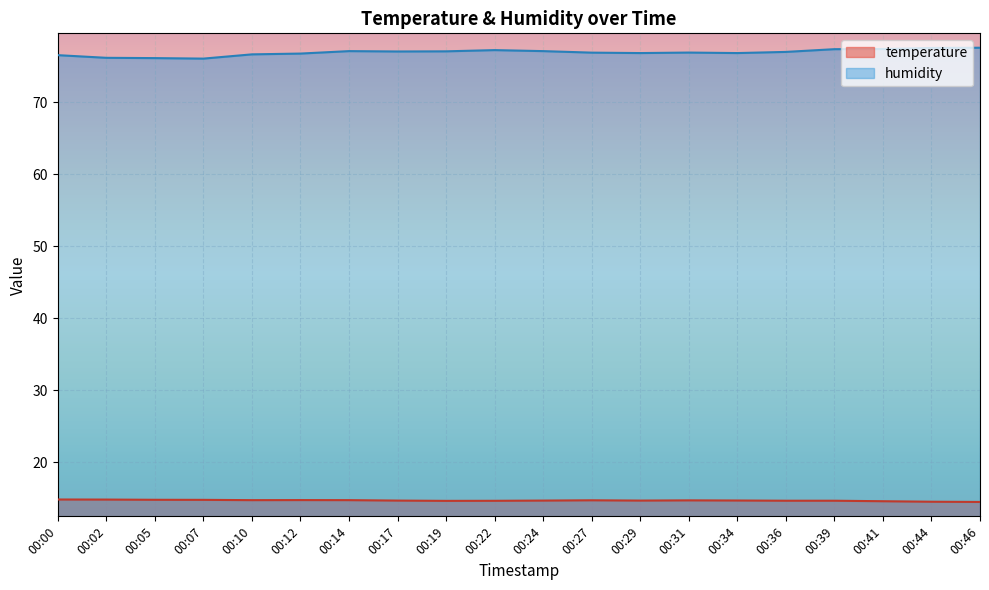

Is the value of humidity at 00:10 greater than the value of temperature at 00:00?

Yes